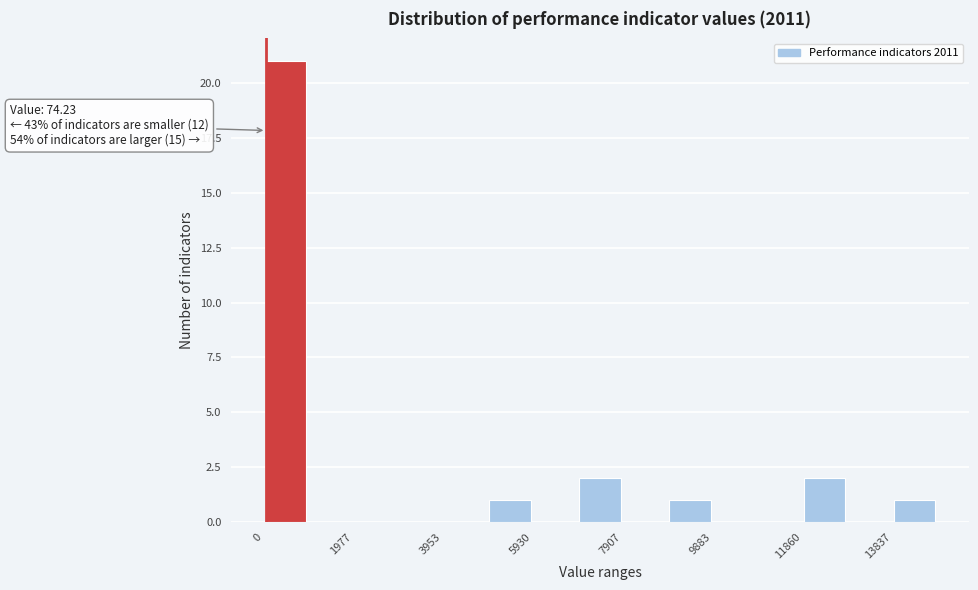

Over which range of the x-axis is the bar tallest?

0 to 1000